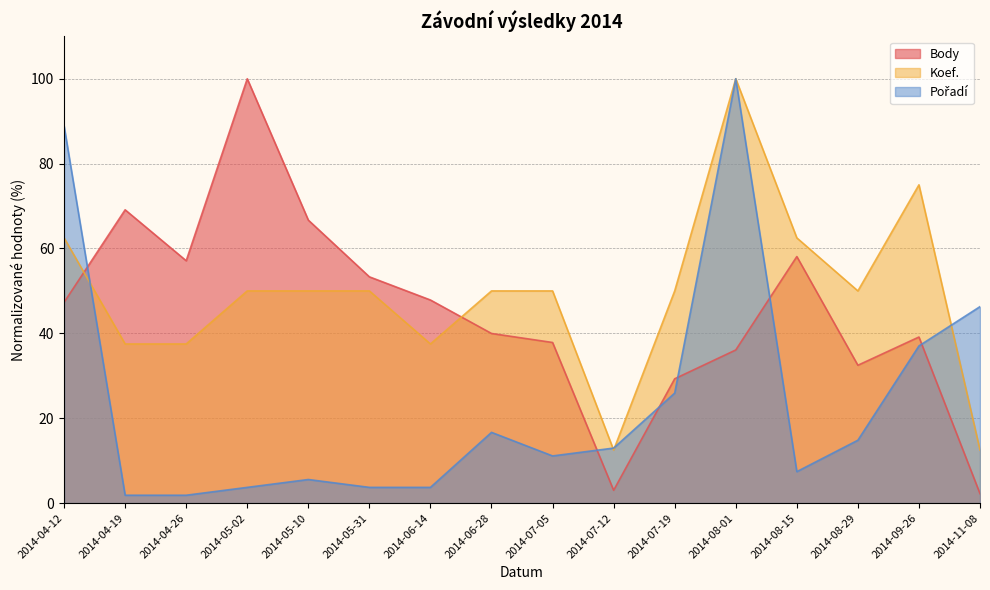

How many data points in Koef. are less than 50?

5